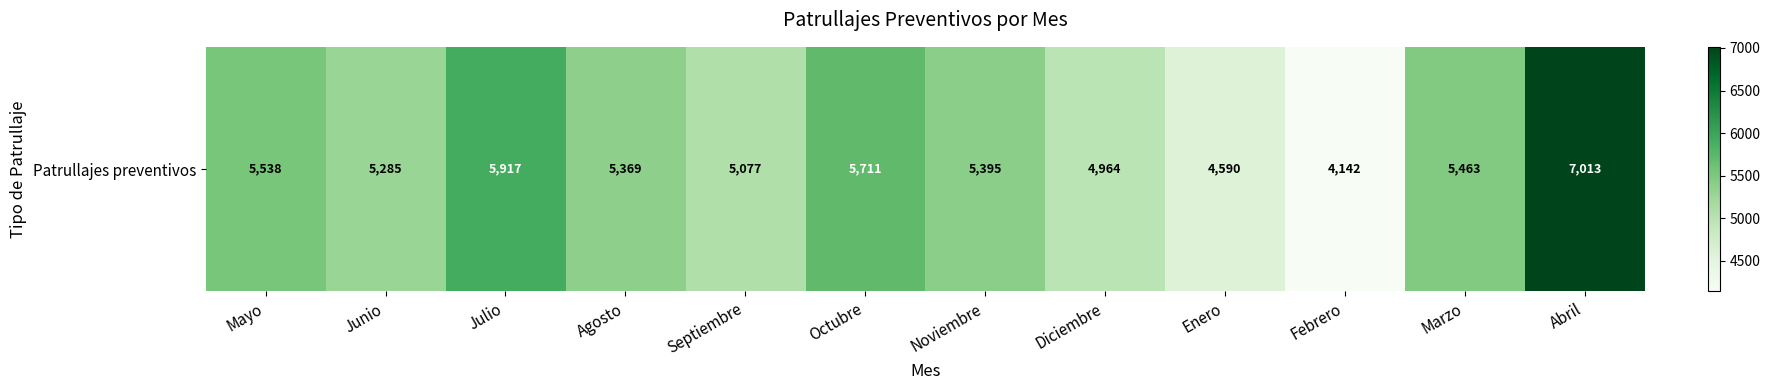

What is the greatest value displayed?

7013